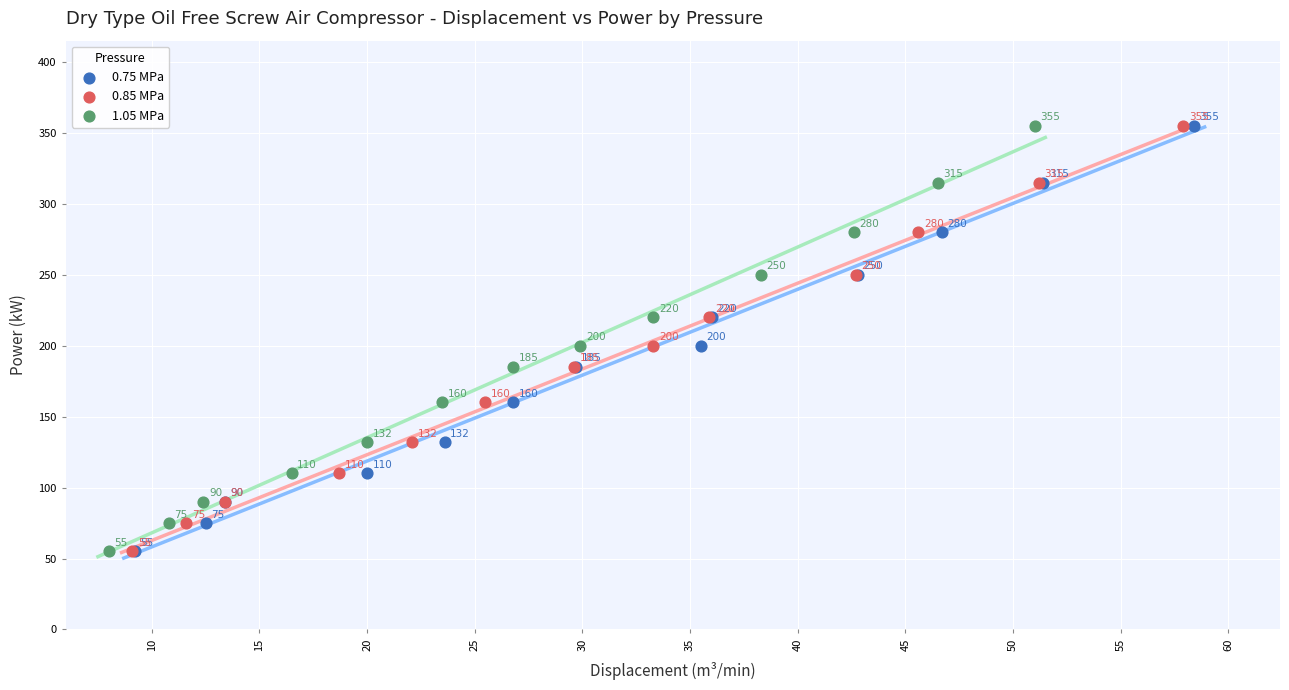

What are all the series names shown in the legend?

0.75 MPa, 0.85 MPa, 1.05 MPa